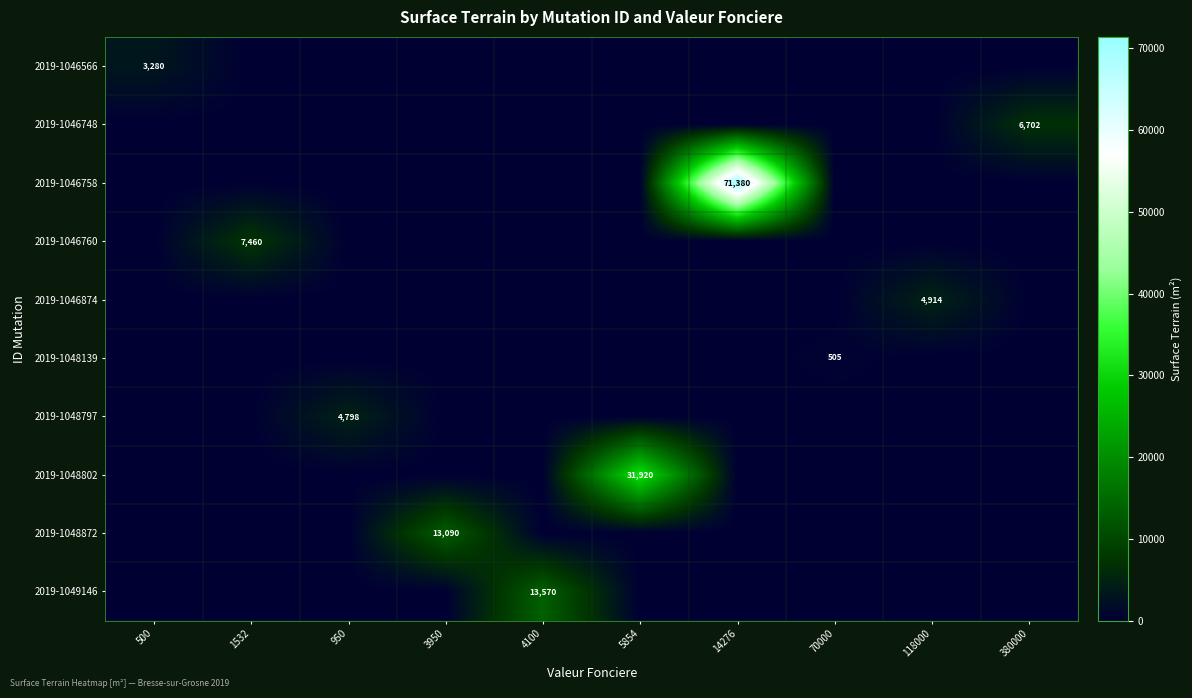

Is it true that 2019-1046758 equals 71380 at 14276?

True